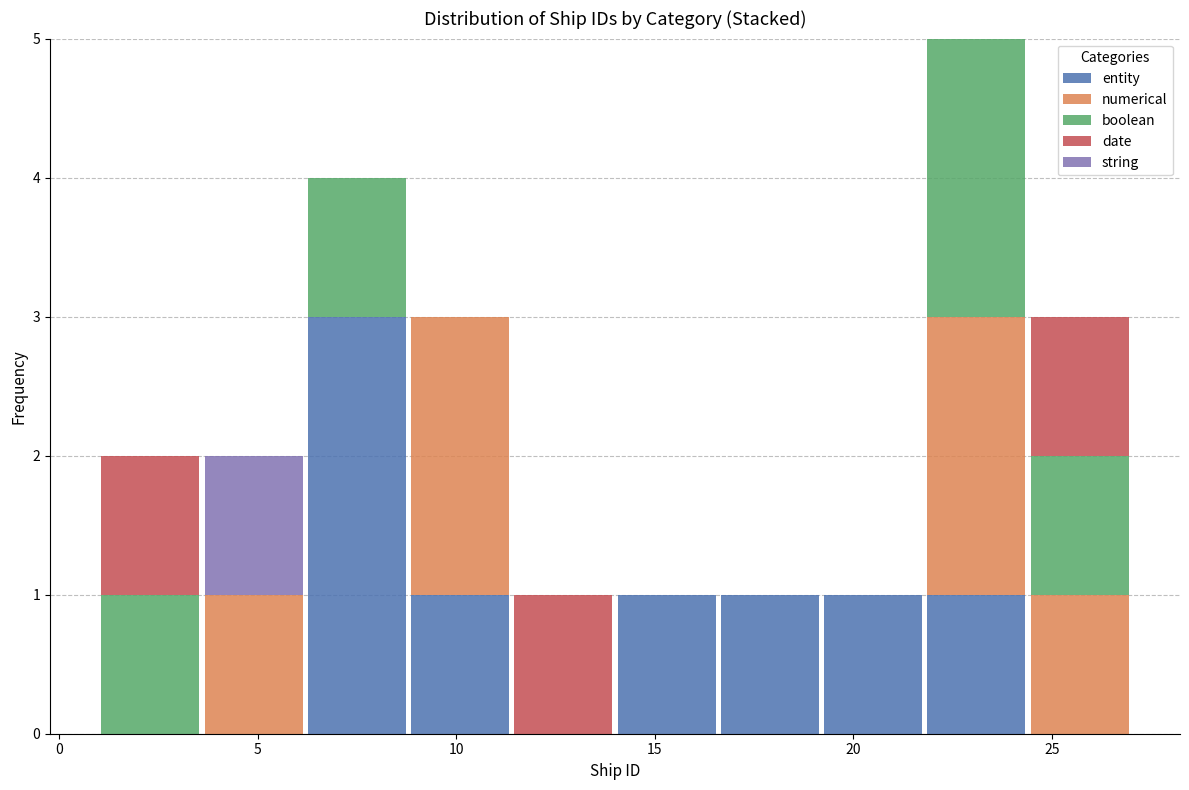

Reading left to right, list every stacked bar in this chart as the range it spans on the x-axis followed by its total height. Neither the bar edges nor the heights are printed on the chart, so give them approximately, as read against the axes.

1.0 to 3.6: 2
3.6 to 6.2: 2
6.2 to 8.8: 4
8.8 to 11.4: 3
11.4 to 14.0: 1
14.0 to 16.6: 1
16.6 to 19.2: 1
19.2 to 21.8: 1
21.8 to 24.4: 5
24.4 to 27.0: 3